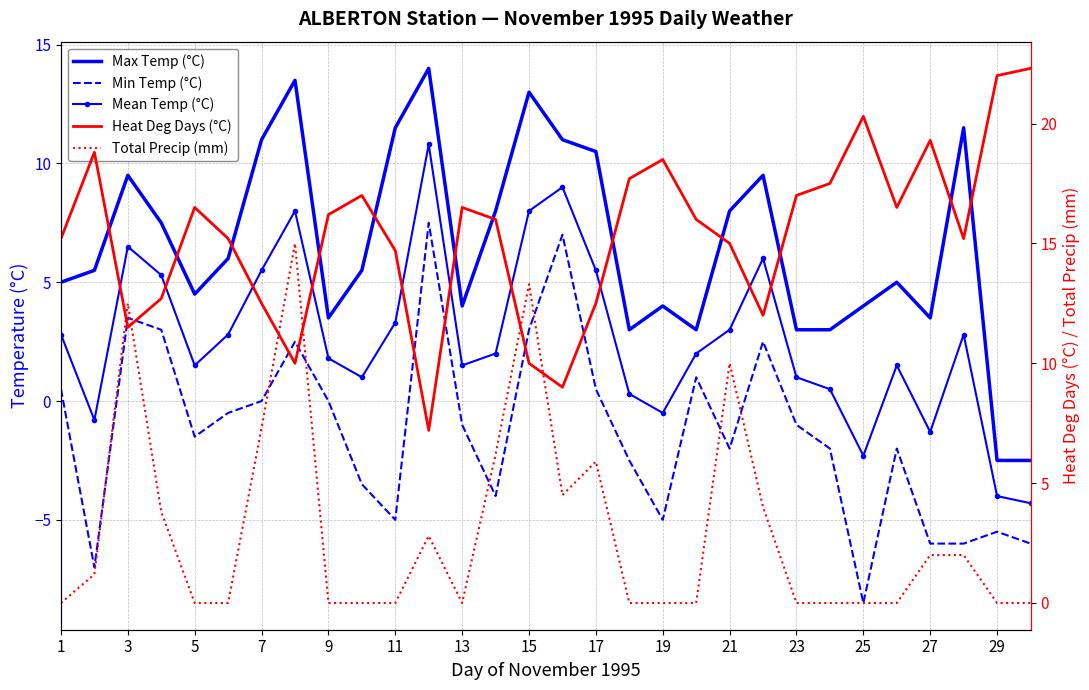

True or false: Max Temp (°C) and Total Precip (mm) intersect in this chart.

True